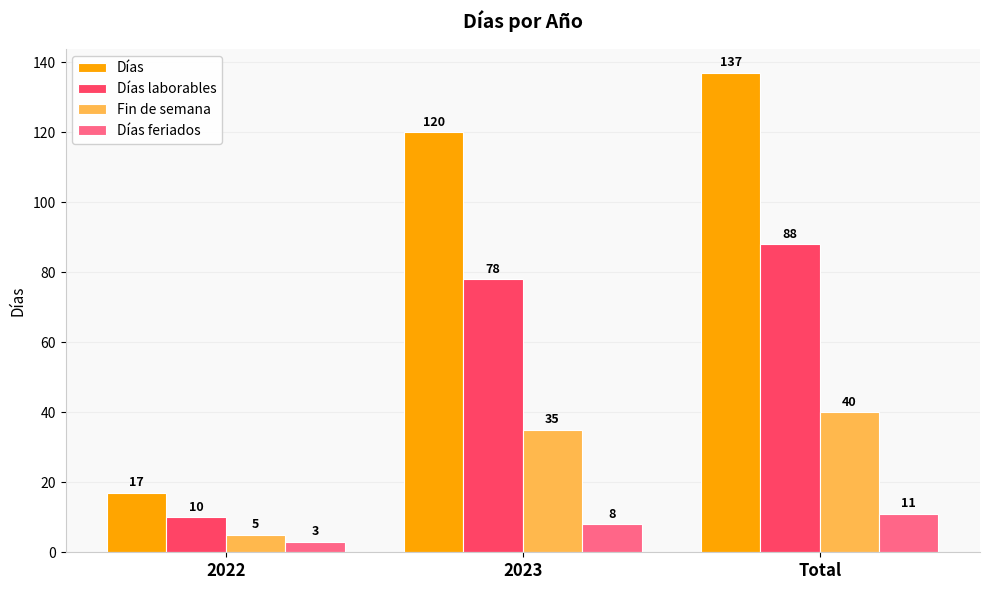

Does the chart contain any negative values?

No